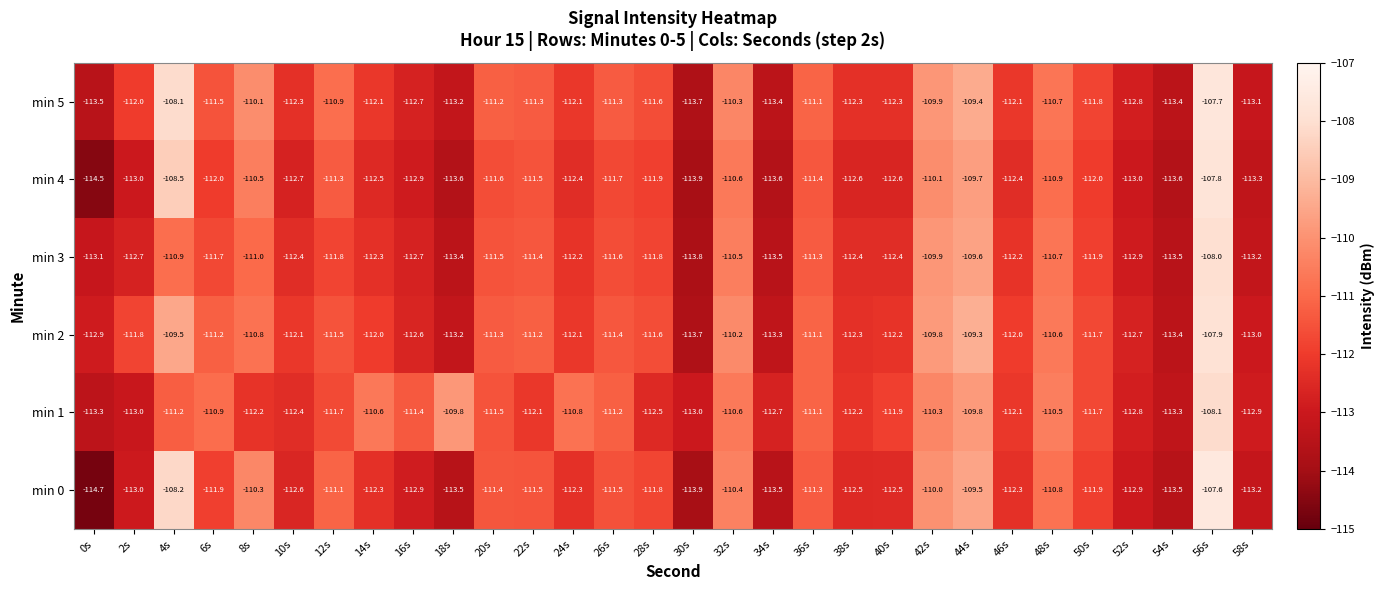

The value of min 2 at 40s is -112.2. True or false?

True